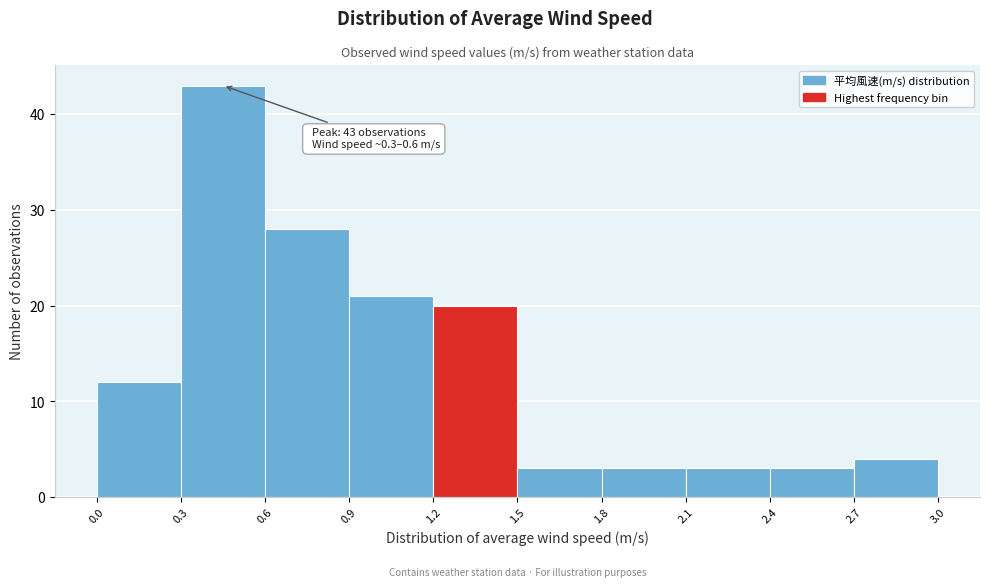

Over which range of the x-axis is the bar tallest?

0.3 to 0.6